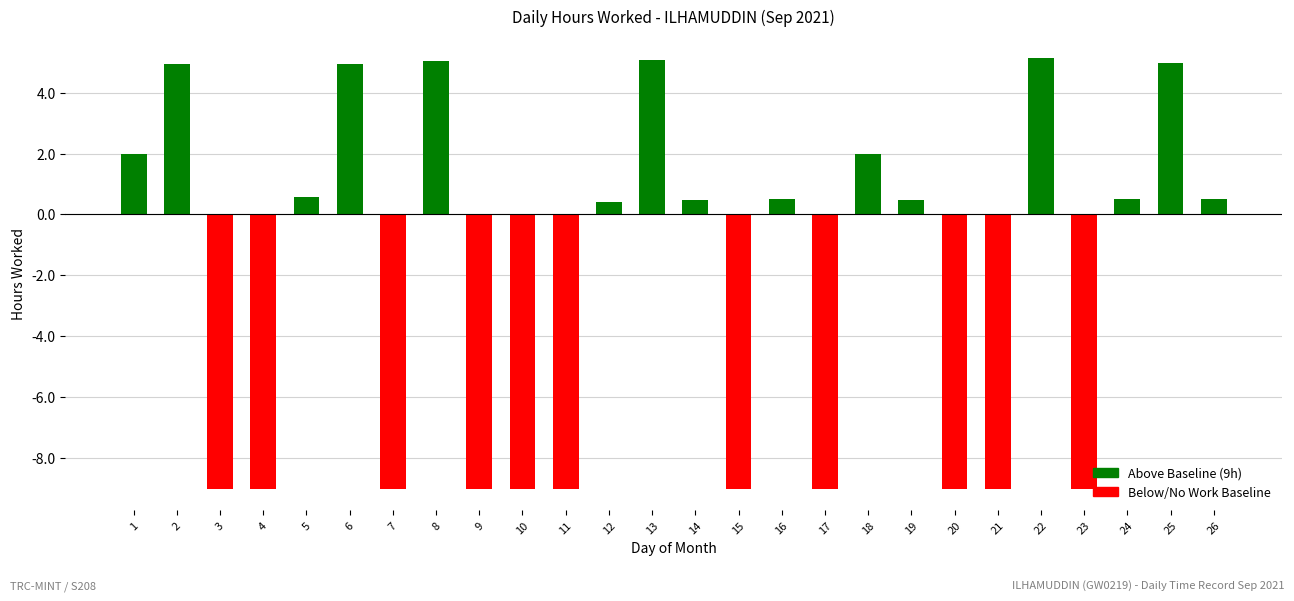

What is the difference between the values at 1 and 20?

11.0